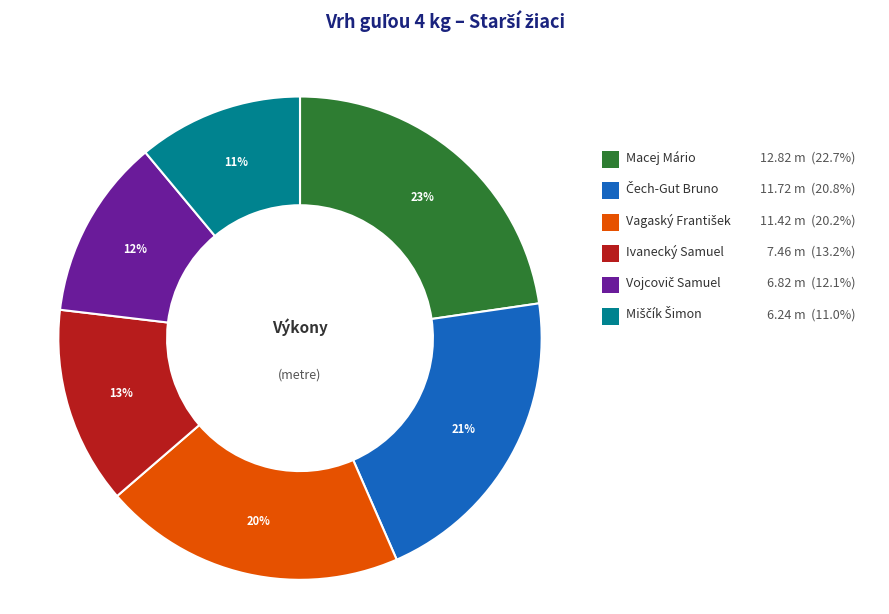

Is there a majority slice in this chart?

No